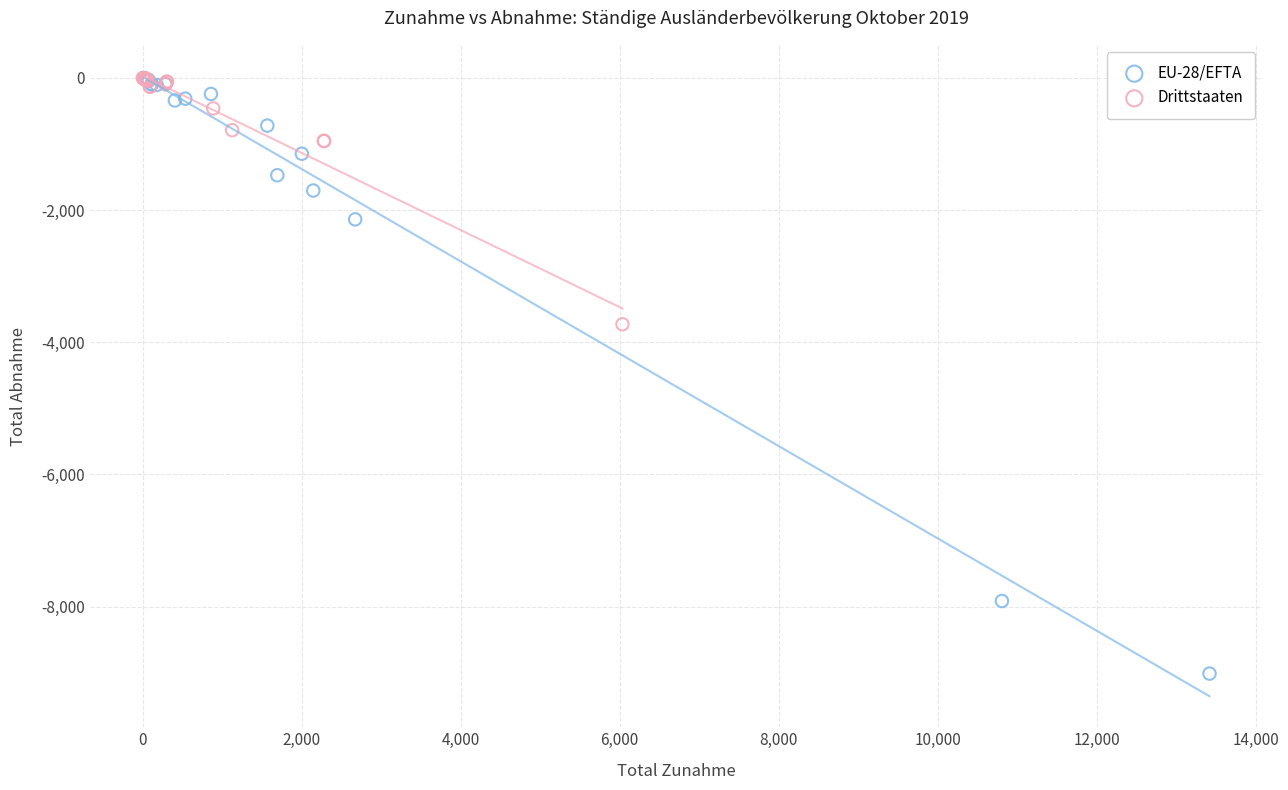

Which series contains the lowest Y value?

EU-28/EFTA